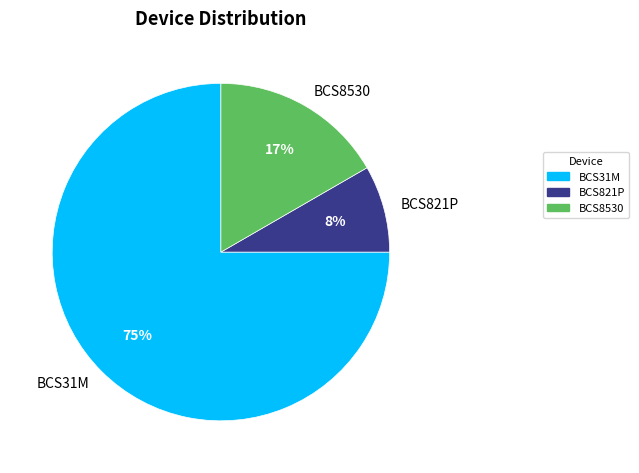

Does any single category account for the majority?

Yes